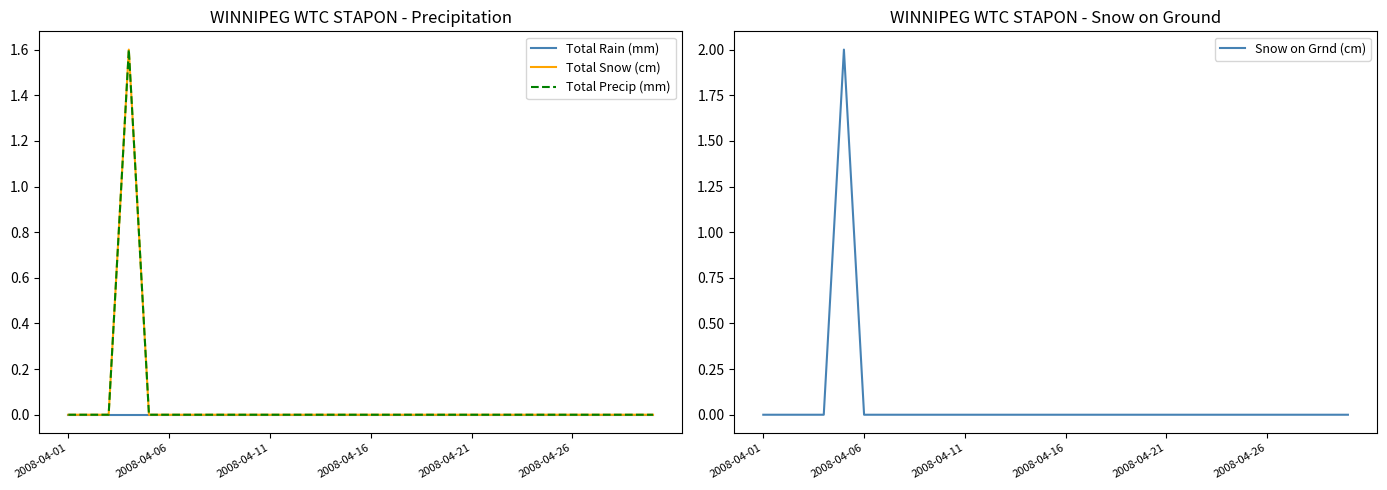

Is the value of Snow on Grnd (cm) at 19 greater than the value of Total Precip (mm) at 18?

No